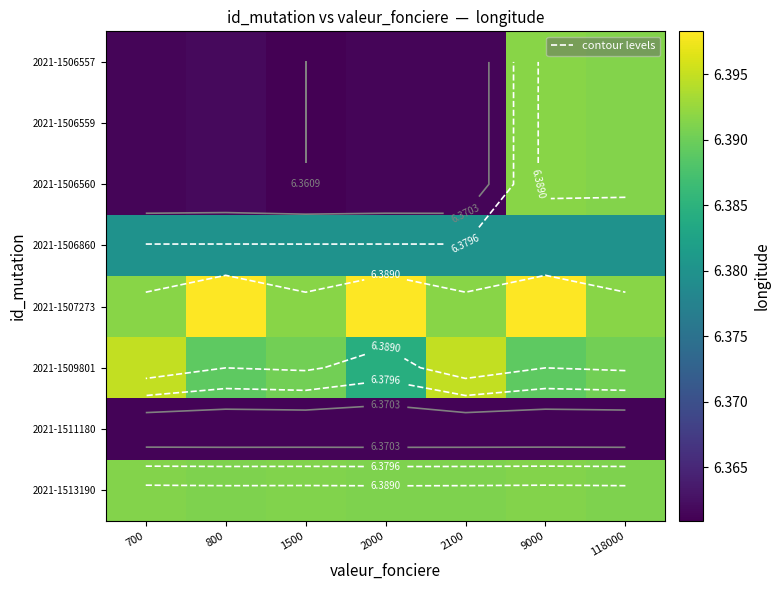

At 118000, list the series in order from smallest to largest.

2021-1511180, 2021-1506860, 2021-1509801, 2021-1513190, 2021-1506557, 2021-1506559, 2021-1506560, 2021-1507273